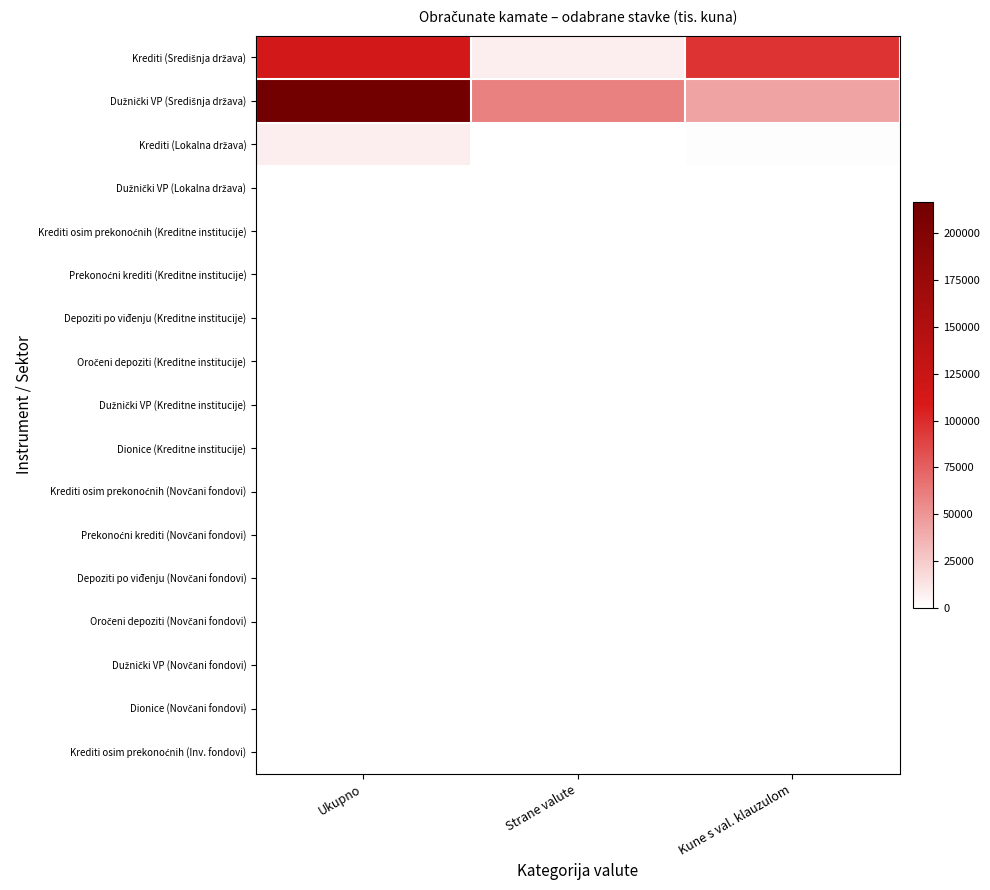

What is the spread (max minus min) of values at Ukupno?

217007